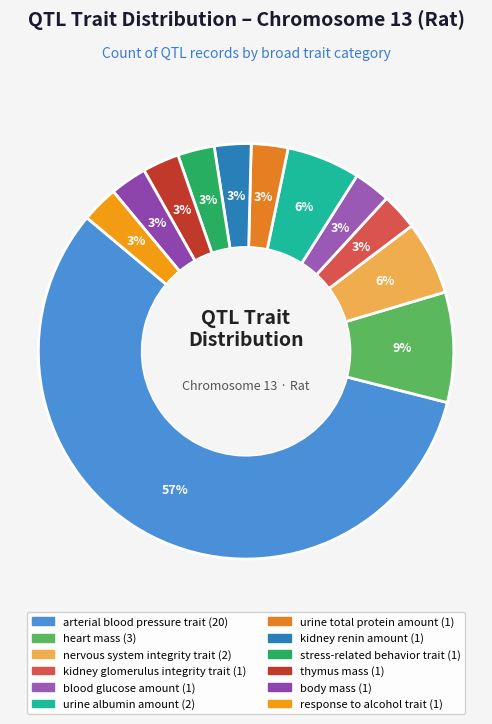

Count the number of slices in the pie.

12